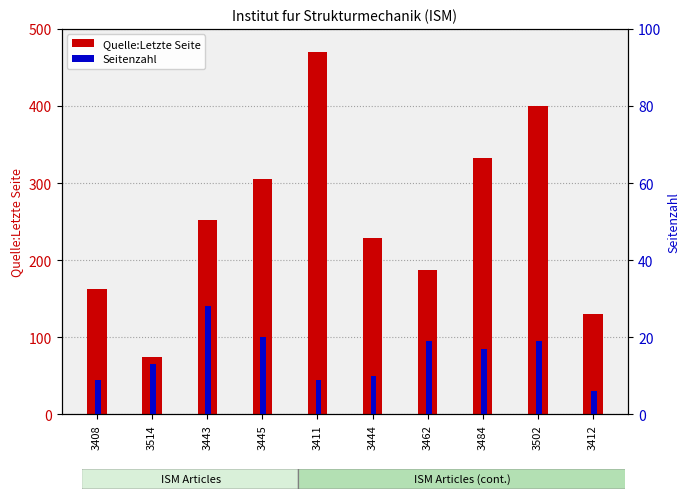

What position from the left is 3411?

5